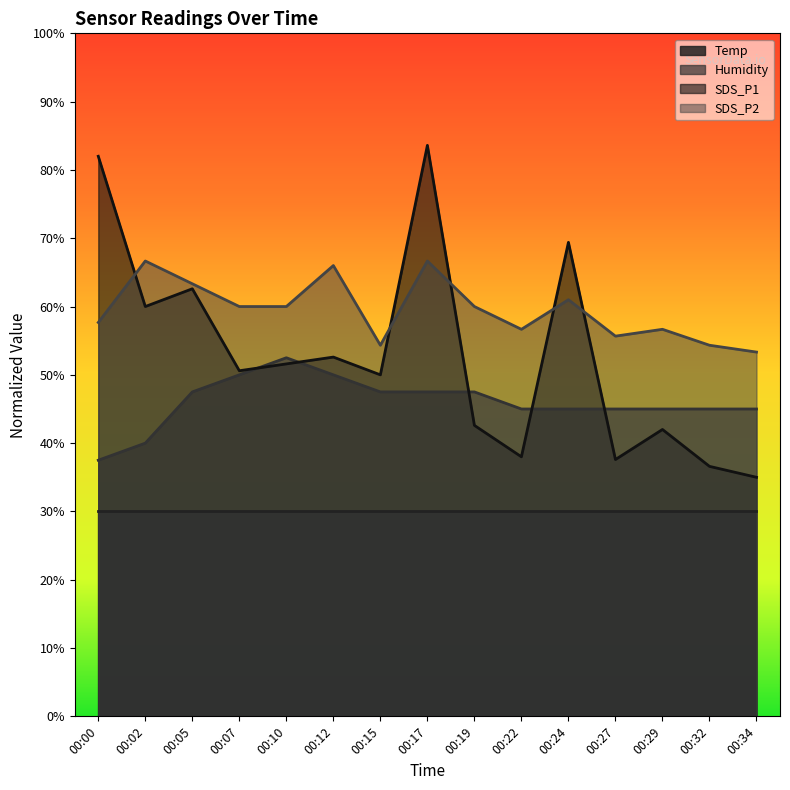

True or false: Humidity has a value of 71.4 at 00:27.

False